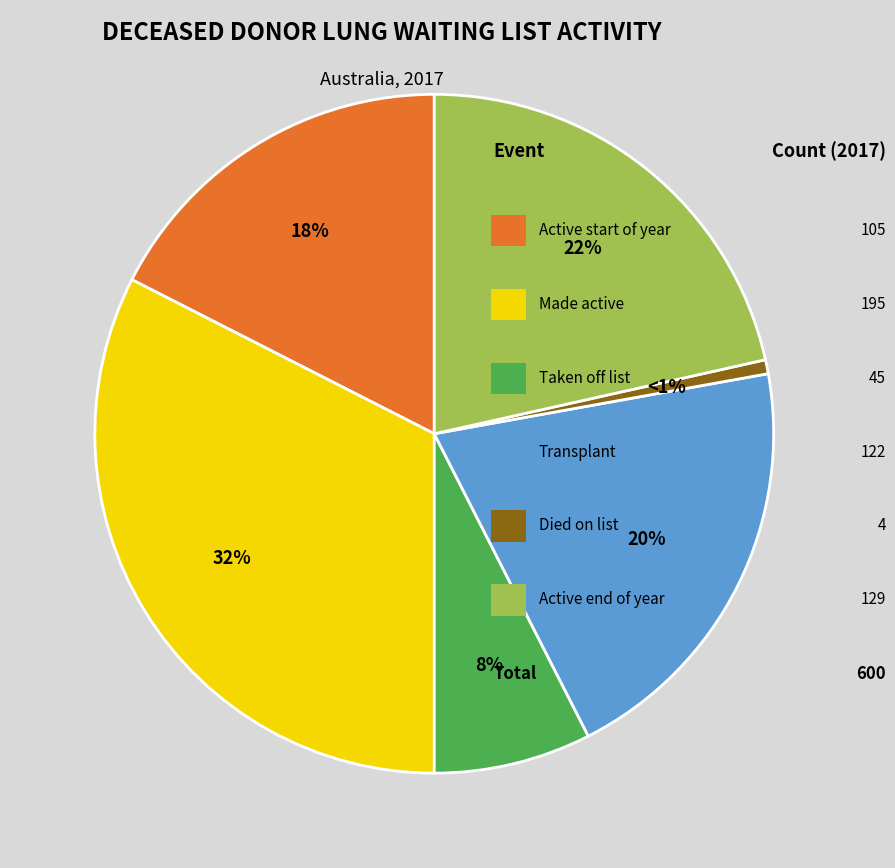

Count the number of slices in the pie.

6